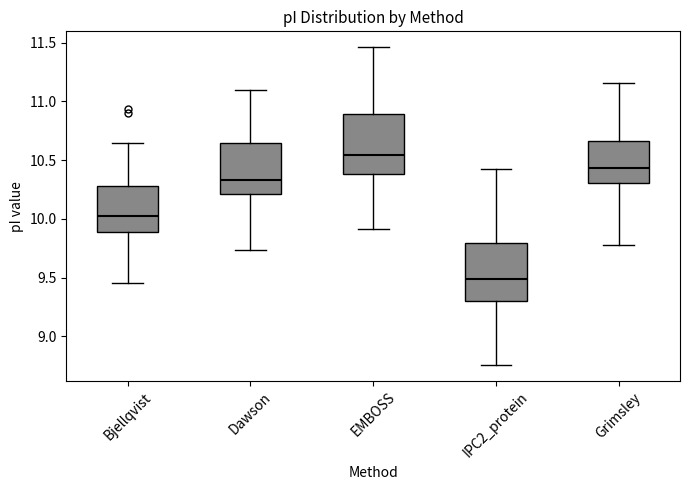

Reading left to right, transcribe this box plot: for each box, give where its median line is, the range the box spans, and where its two whiskers end, as read against the y-axis. The values are not printed on the chart, so give them approximately, as read against the axis.

Bjellqvist: median 10.05, box 9.90 to 10.30, whiskers 9.45 to 10.65
Dawson: median 10.35, box 10.20 to 10.65, whiskers 9.75 to 11.10
EMBOSS: median 10.55, box 10.40 to 10.90, whiskers 9.90 to 11.45
IPC2_protein: median 9.50, box 9.30 to 9.80, whiskers 8.75 to 10.40
Grimsley: median 10.45, box 10.30 to 10.65, whiskers 9.80 to 11.15